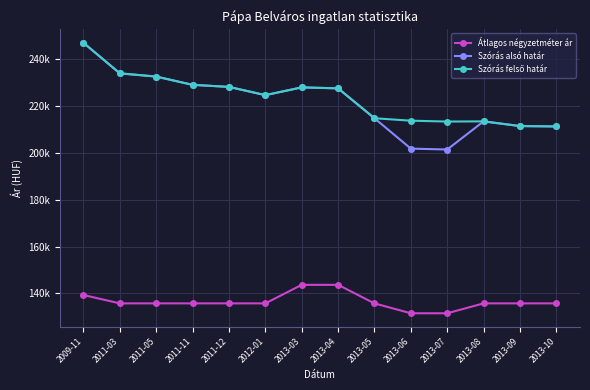

What is the label of the 4th point from the left?

2011-11